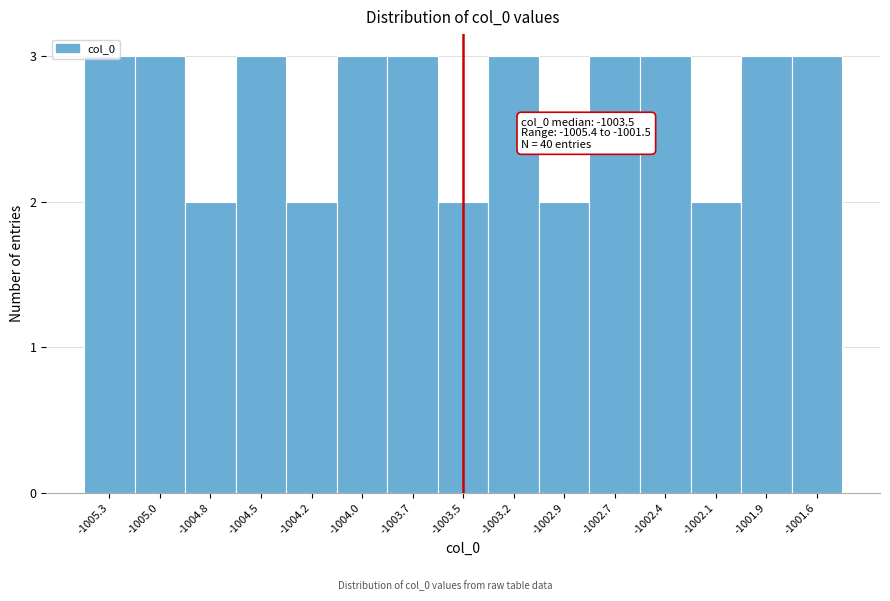

What is the average value?

3